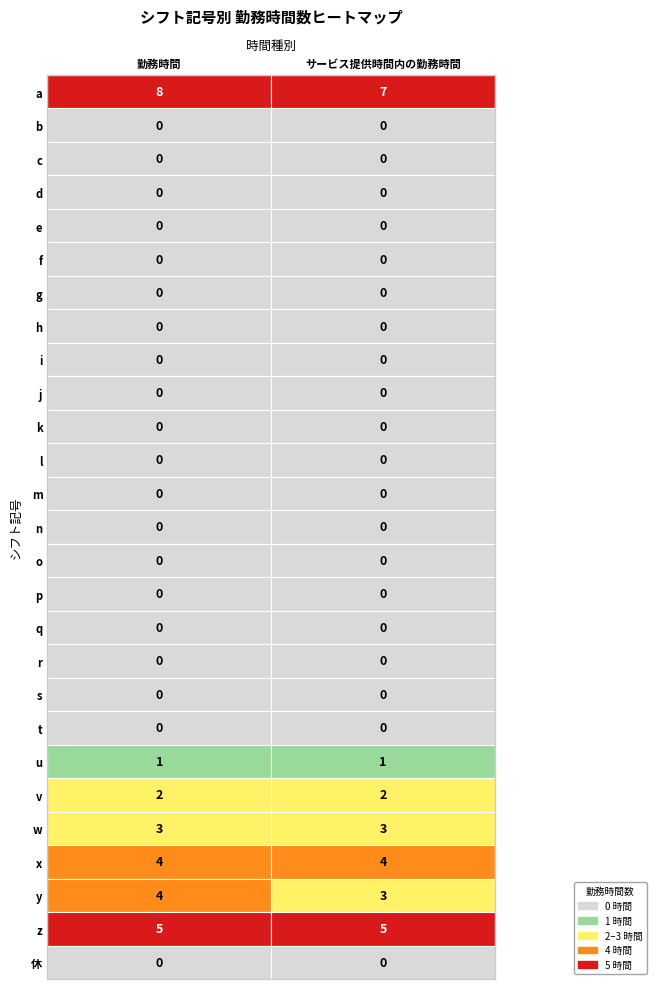

Is it true that v equals 2 at 1?

True